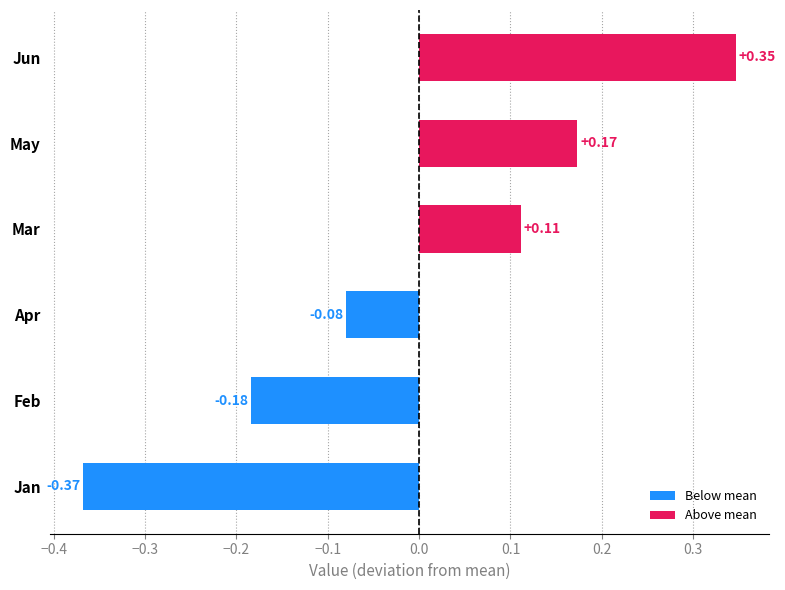

What is the difference between the maximum and minimum values?

0.7